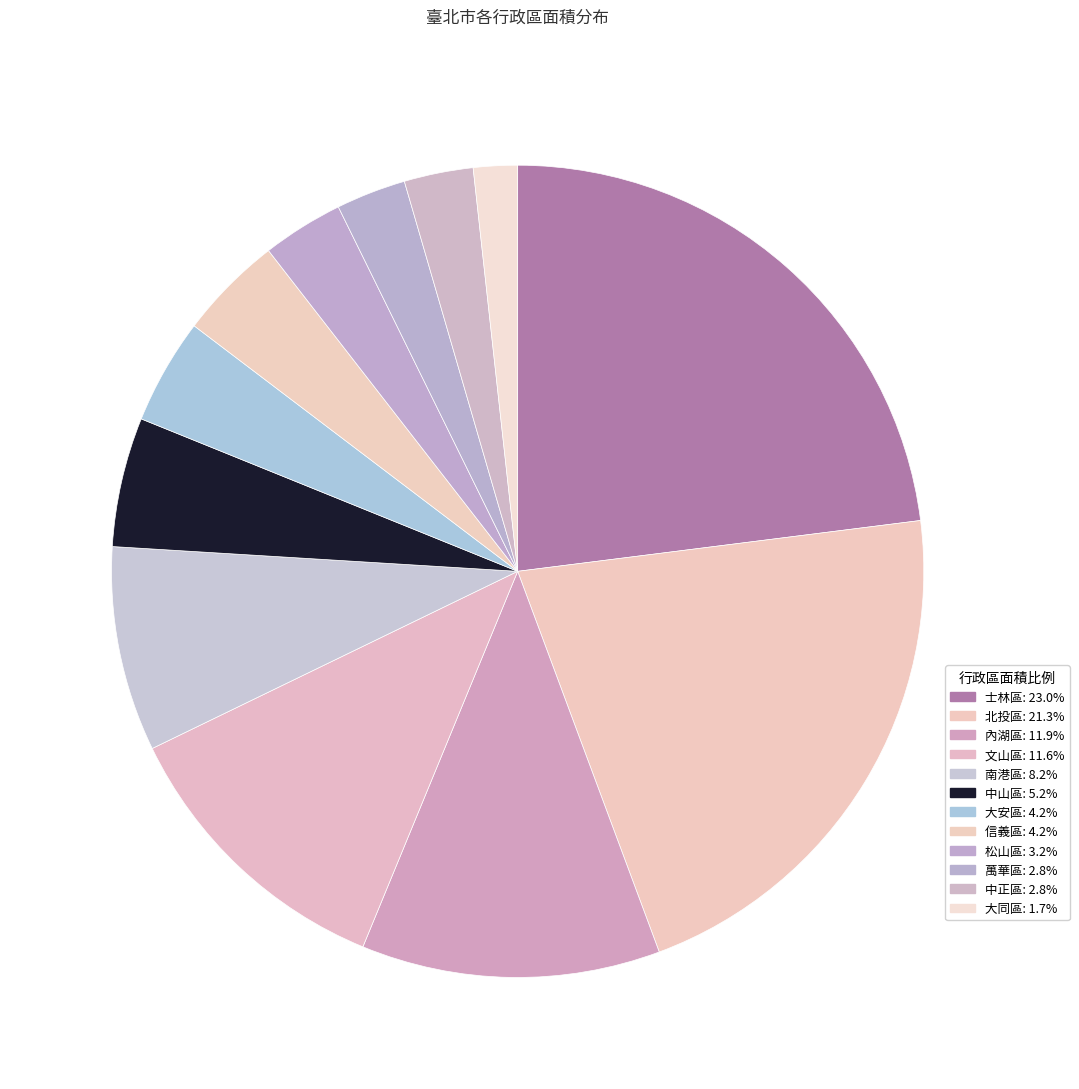

How many segments does this pie chart have?

12